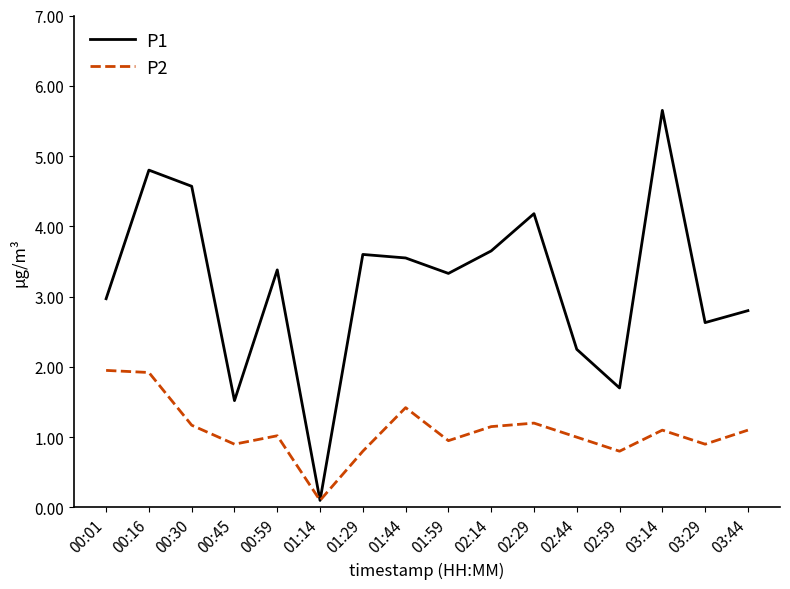

Between 00:30 and 02:14, which series saw the biggest shift?

P1